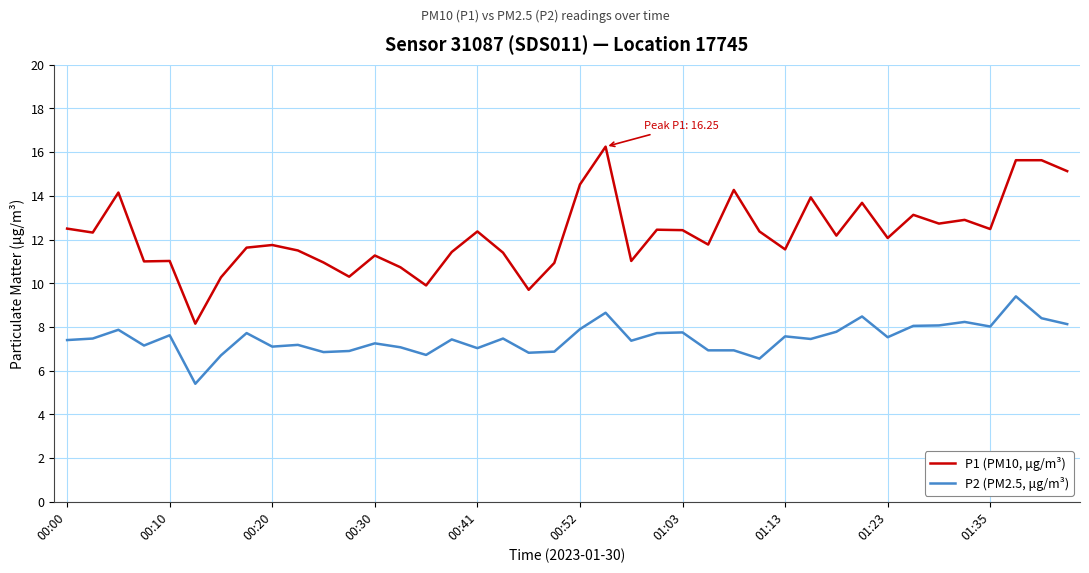

True or false: P1 (PM10, μg/m³) and P2 (PM2.5, μg/m³) cross at least once.

False